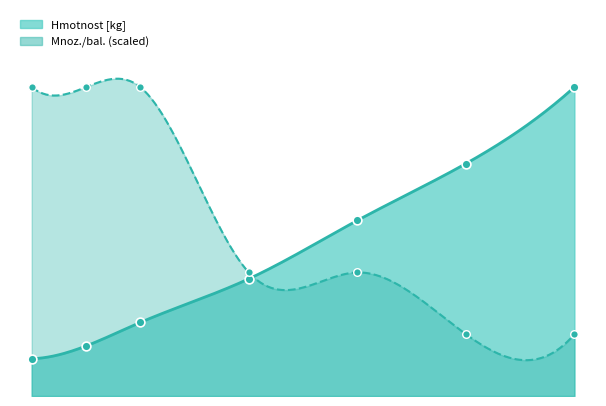

Which series has the largest total across all categories?

Mnoz./bal.